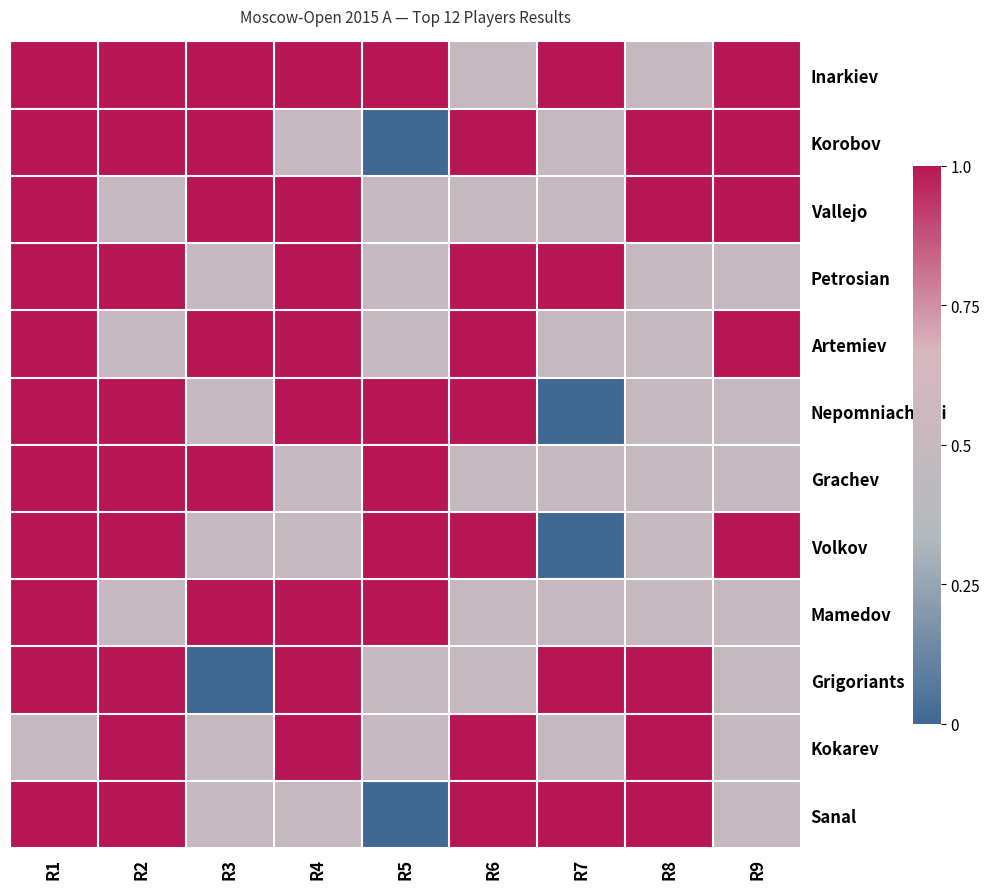

Which series has the largest total across all categories?

Inarkiev